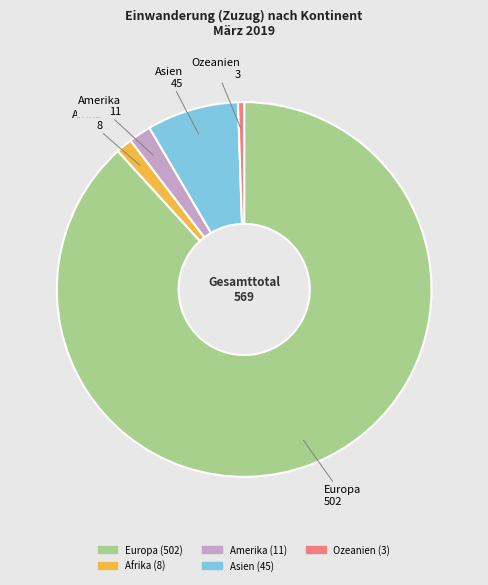

What is the smallest slice in the pie chart?

Ozeanien